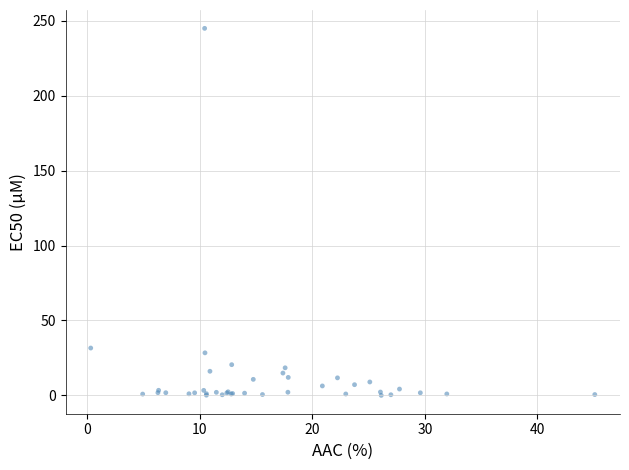

What Y value in the scatter plot is closest to 122?

31.6